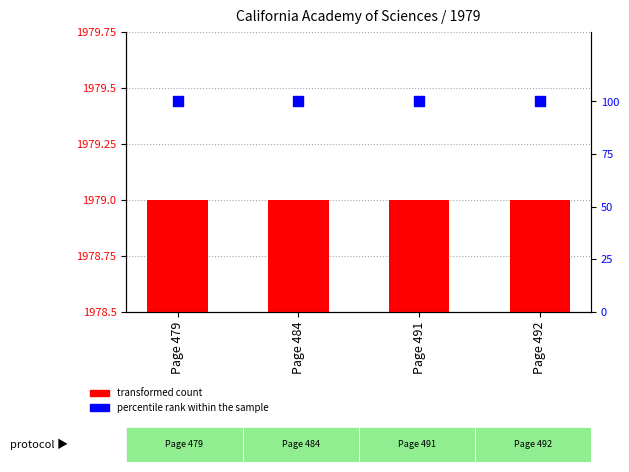

At how many categories does at least one series exceed 1273?

4